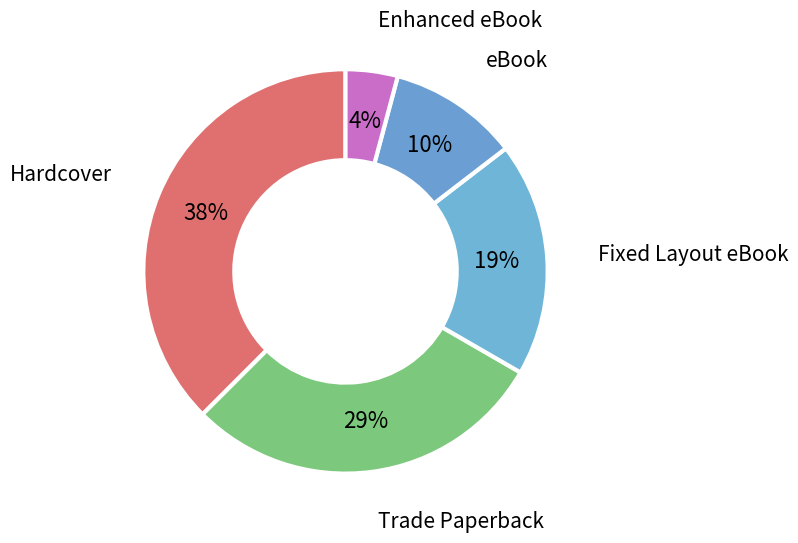

Rank the categories by value from lowest to highest.

Enhanced eBook, eBook, Fixed Layout eBook, Trade Paperback, Hardcover